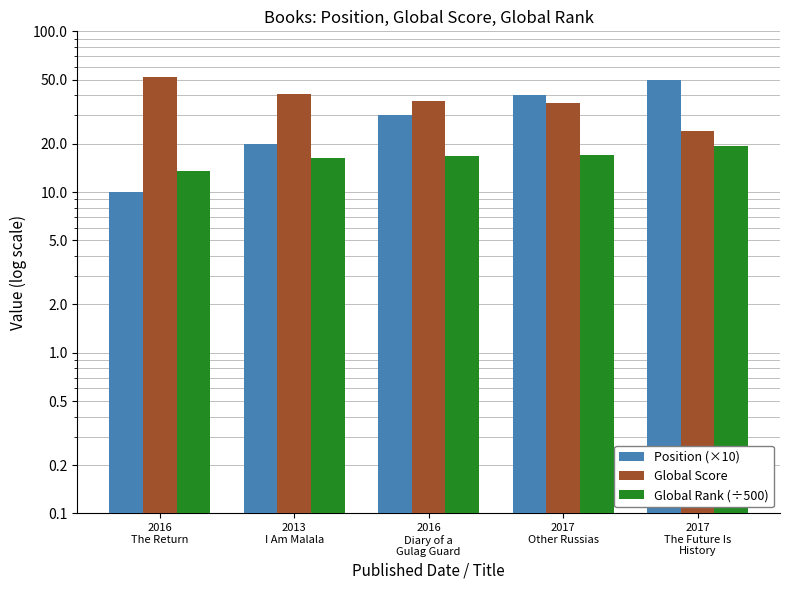

Which series has the widest spread of values?

Position (×10)